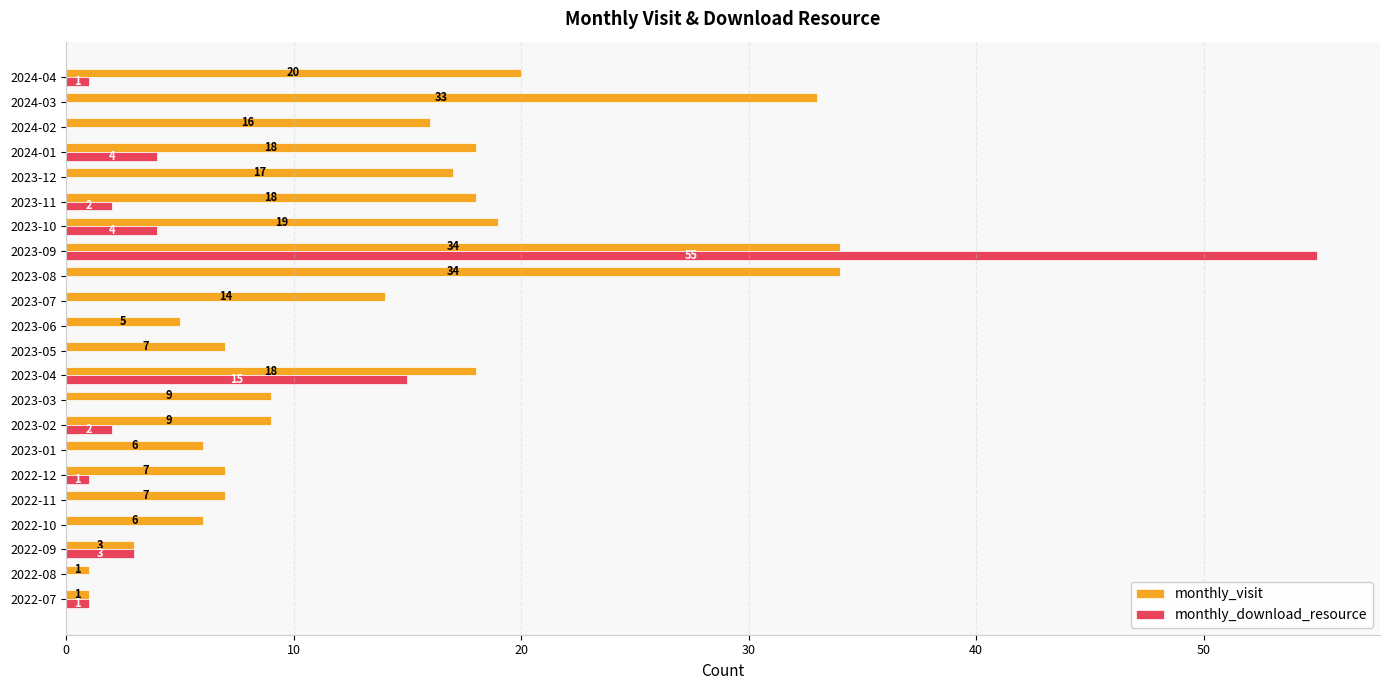

What is the maximum value shown in the chart?

55